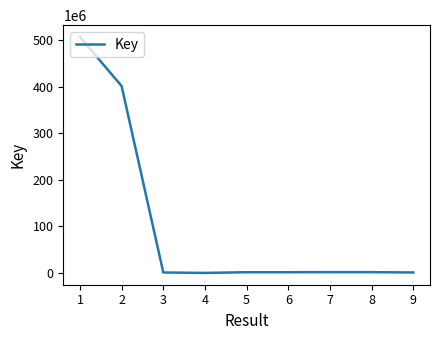

The chart shows a value of 401195023 at 2. True or false?

True